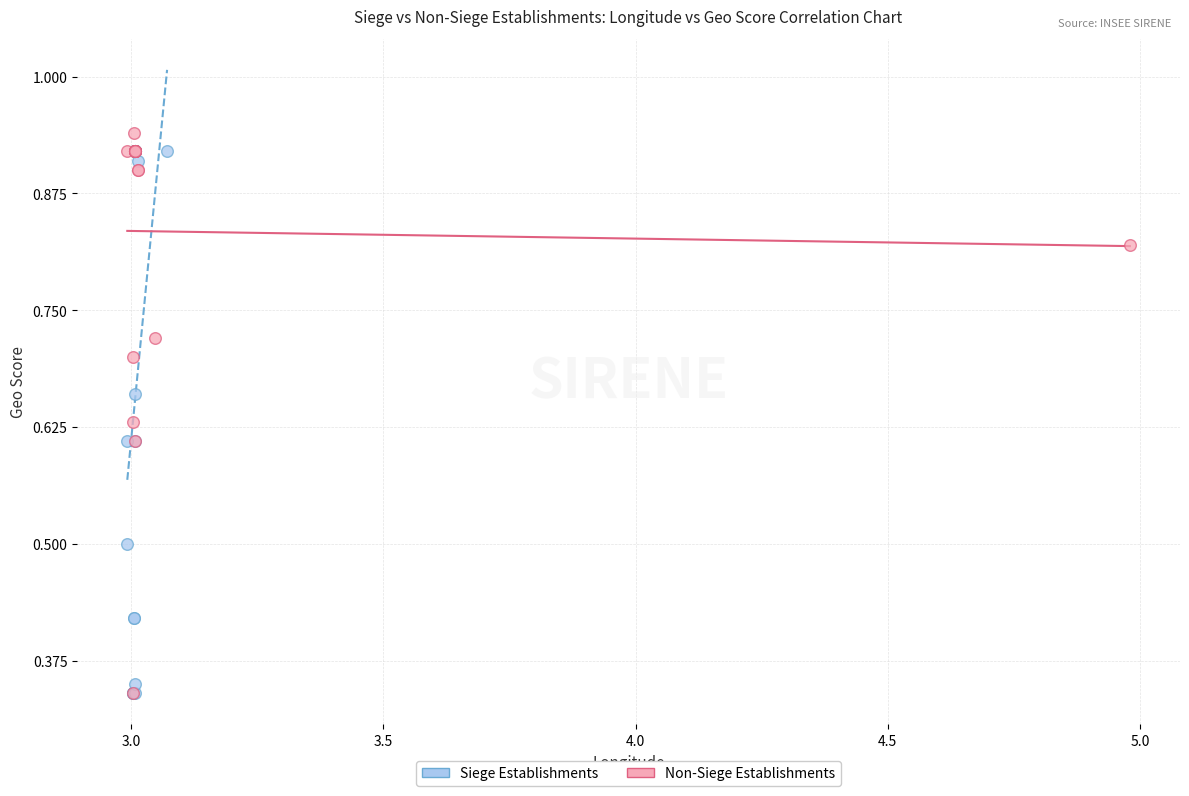

What are all the series names shown in the legend?

Siege Establishments, Non-Siege Establishments